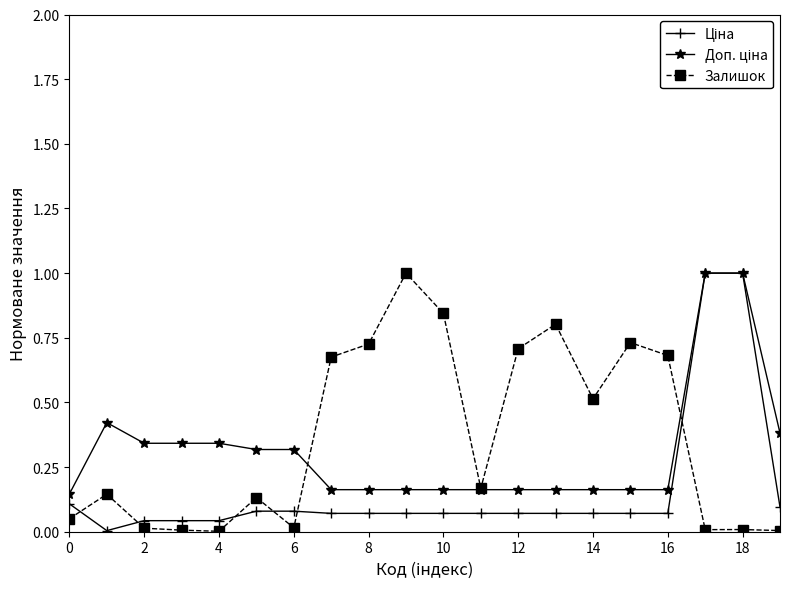

True or false: Залишок has more than 0 points higher than both neighbors.

True